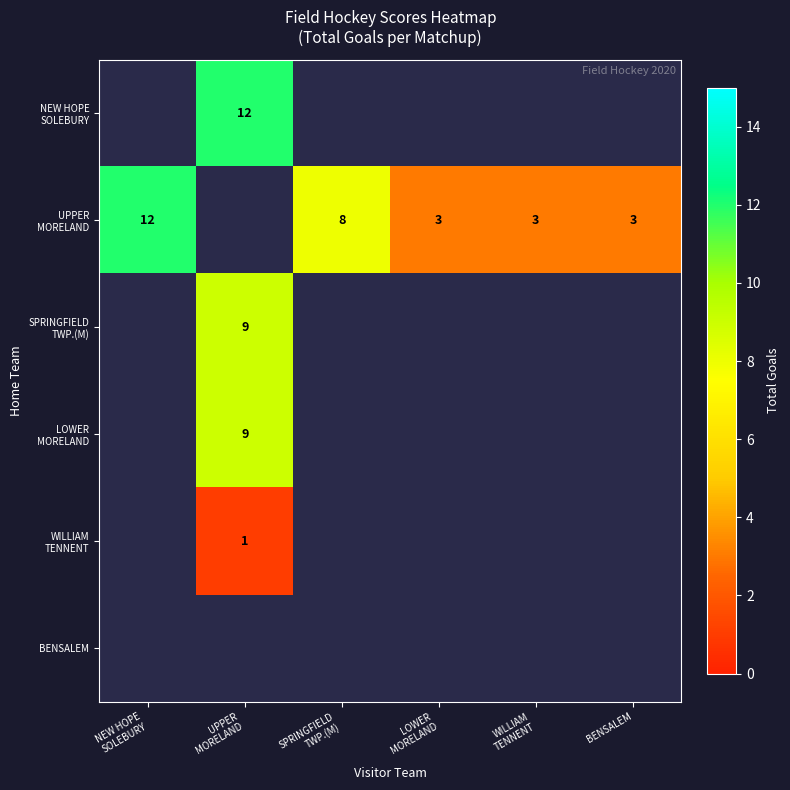

Is the value of BENSALEM at BENSALEM greater than the value of LOWER MORELAND at NEW HOPE SOLEBURY?

No